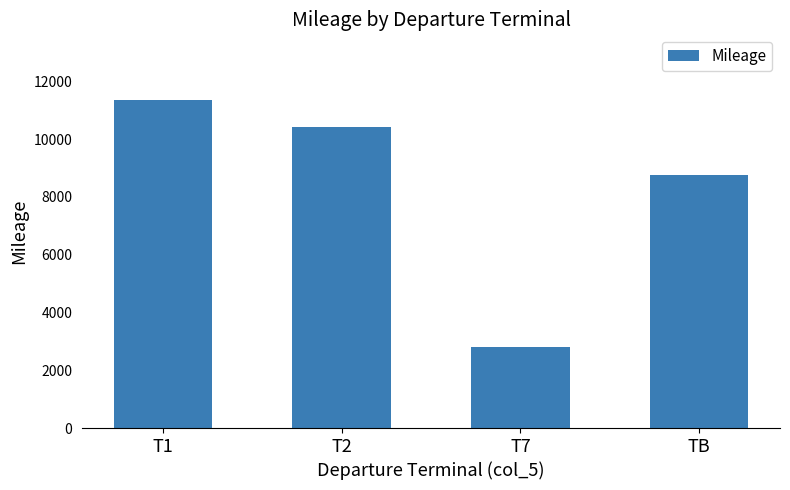

List the labels in order of value, largest first.

T1, T2, TB, T7